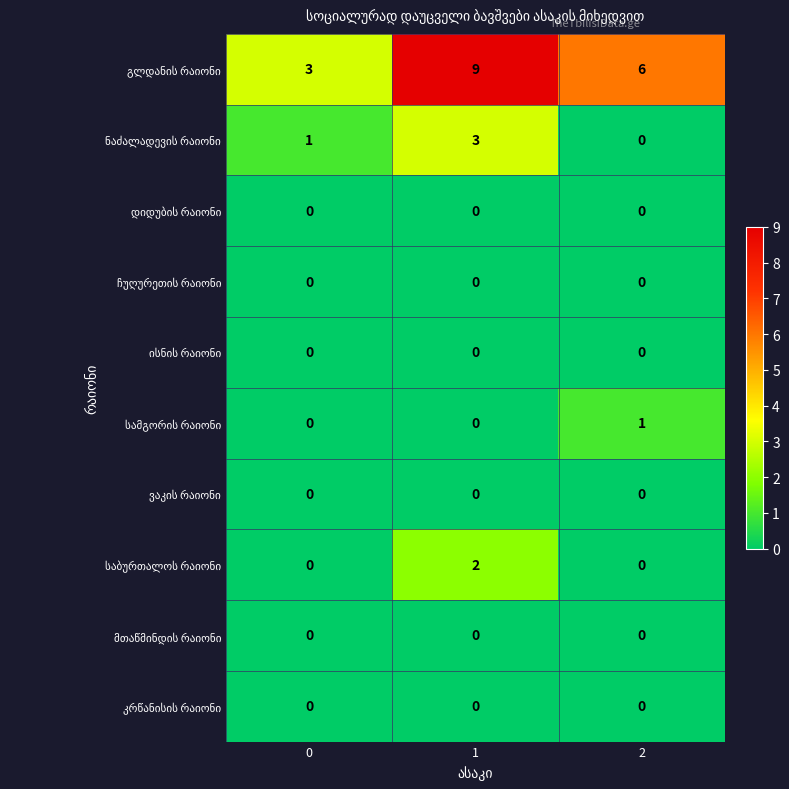

How many distinct data groups are displayed?

10